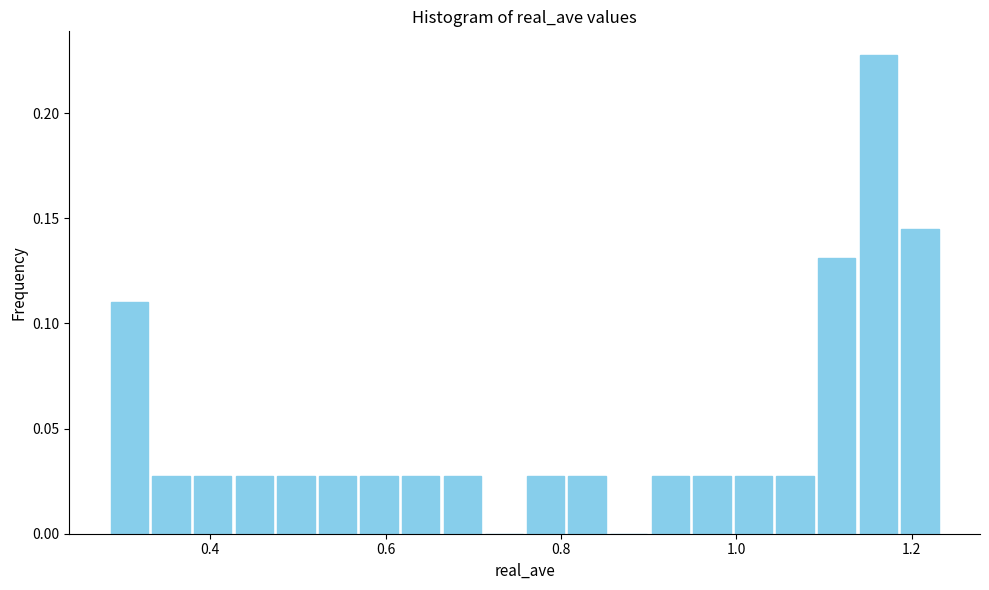

Around what value on the x-axis is the tallest bar? Give the approximate position of its centre, as read against the axis.

1.16